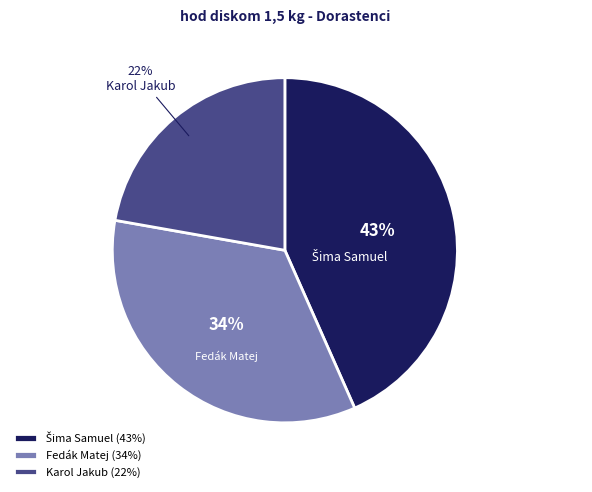

How much of the chart is everything except Karol Jakub?

77.8%